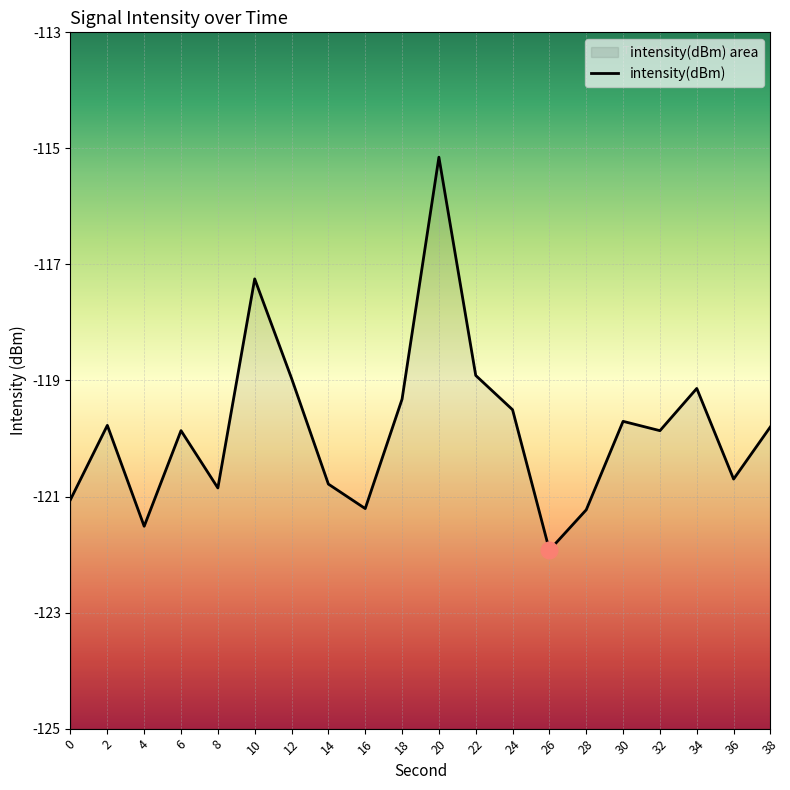

Reading left to right, transcribe all the data shown in this chart.

0=-121.1	2=-119.8	4=-121.5	6=-119.9	8=-120.9	10=-117.2	12=-119.0	14=-120.8	16=-121.2	18=-119.3	20=-115.2	22=-118.9	24=-119.5	26=-121.9	28=-121.2	30=-119.7	32=-119.9	34=-119.1	36=-120.7	38=-119.8